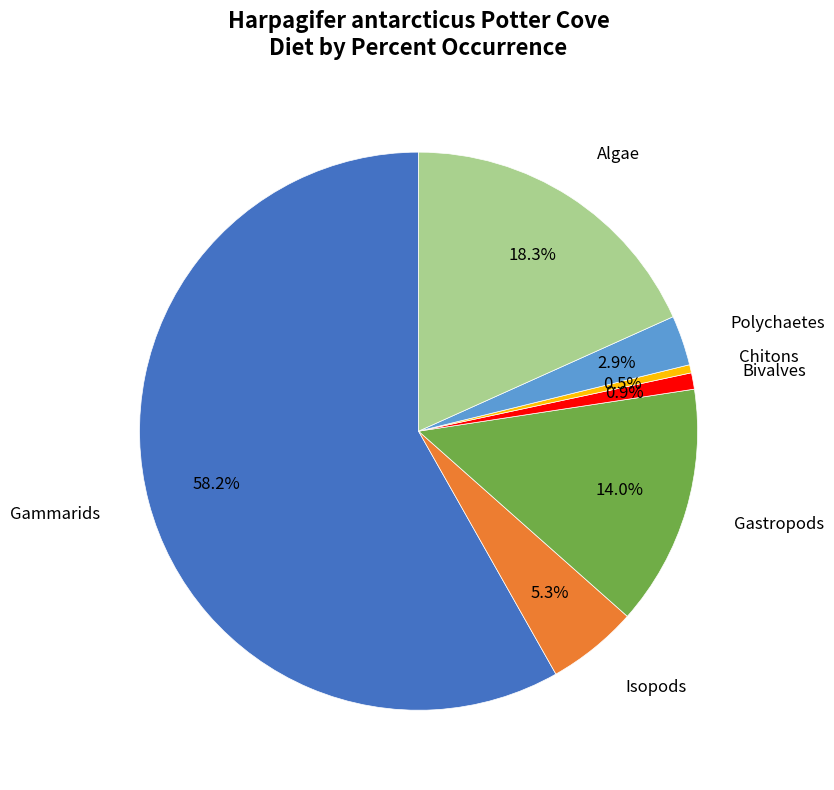

Does any single category account for the majority?

Yes